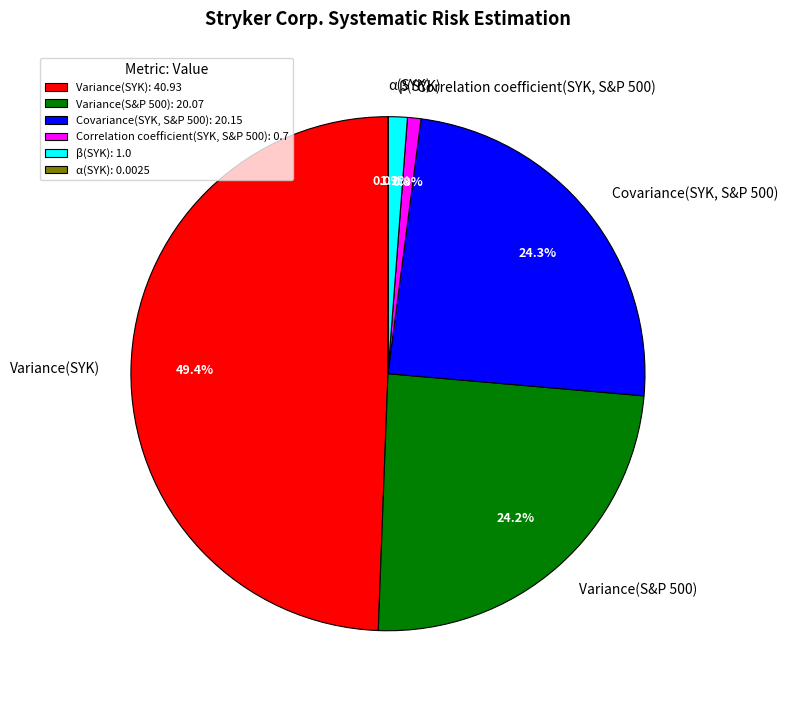

How much of the chart is everything except Variance(SYK)?

50.6%